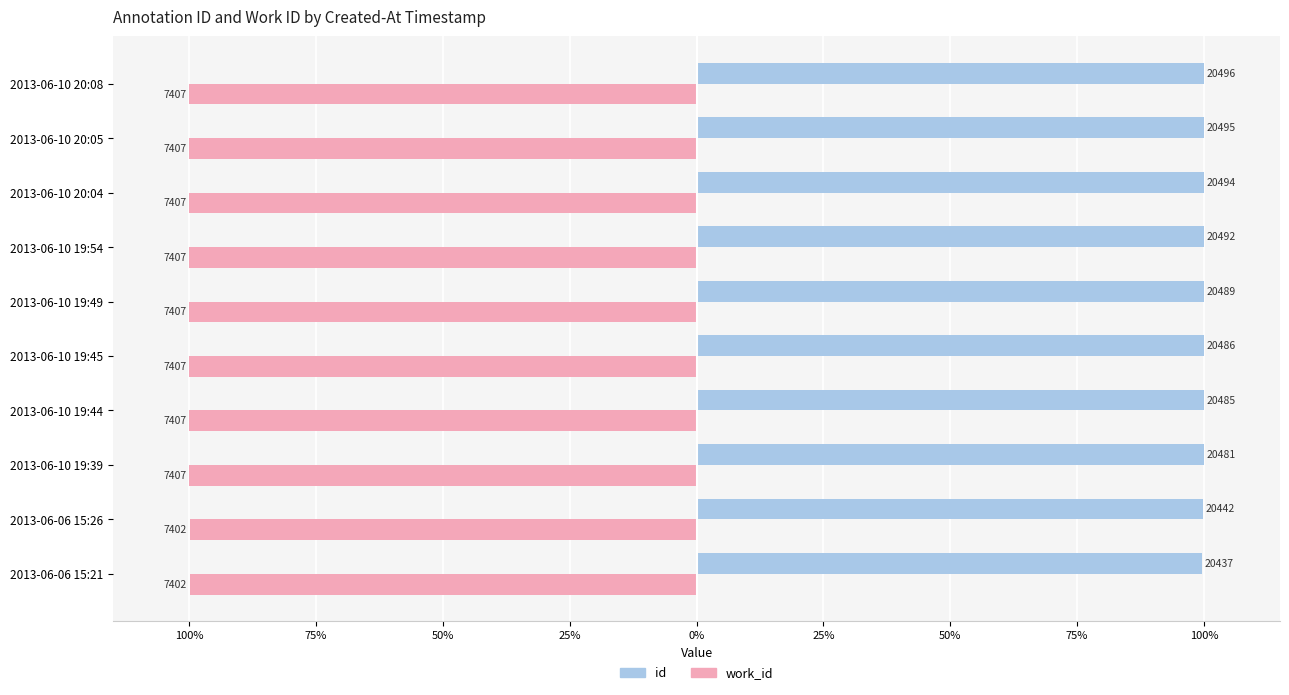

Reading left to right, extract all data points from this chart.

id: 99.7	99.7	99.9	99.9	100.0	100.0	100.0	100.0	100.0	100.0
work_id: -99.9	-99.9	-100.0	-100.0	-100.0	-100.0	-100.0	-100.0	-100.0	-100.0